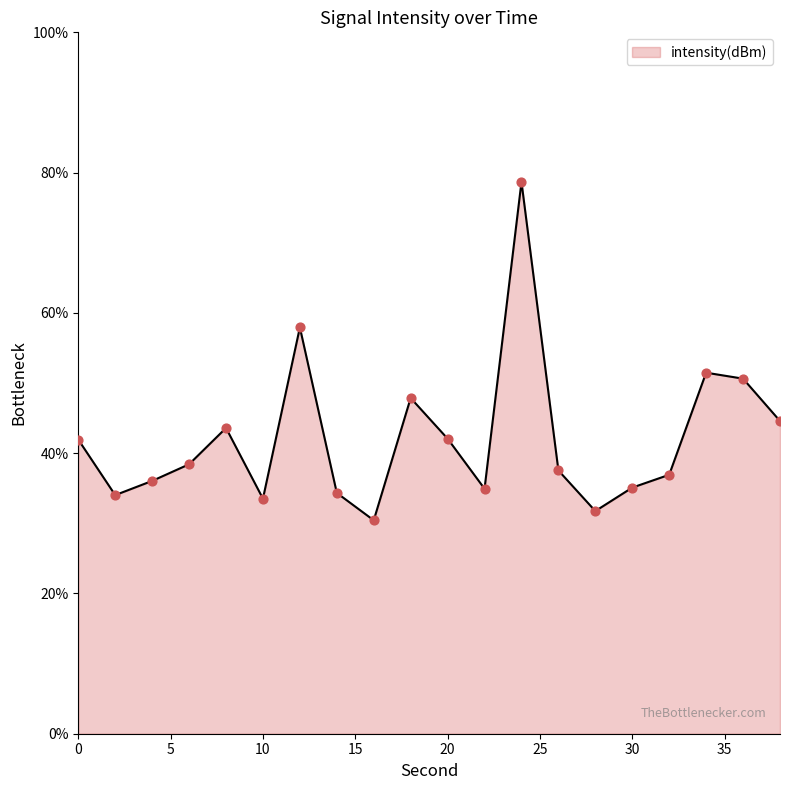

What is the smallest value displayed?

30.4